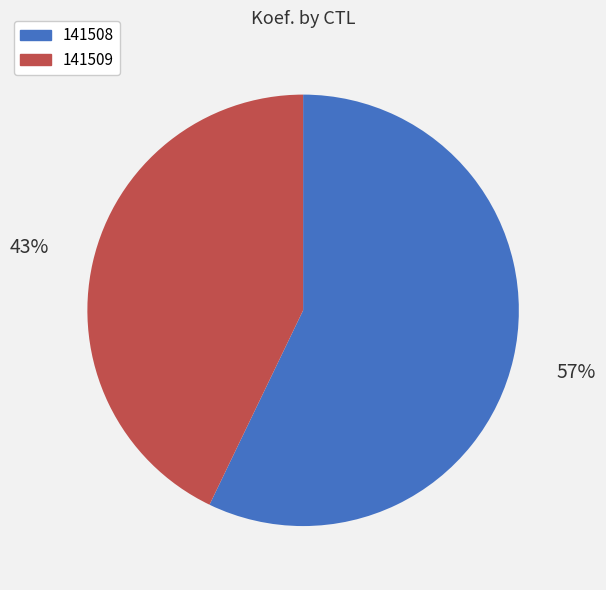

Which slice is the smallest?

141509